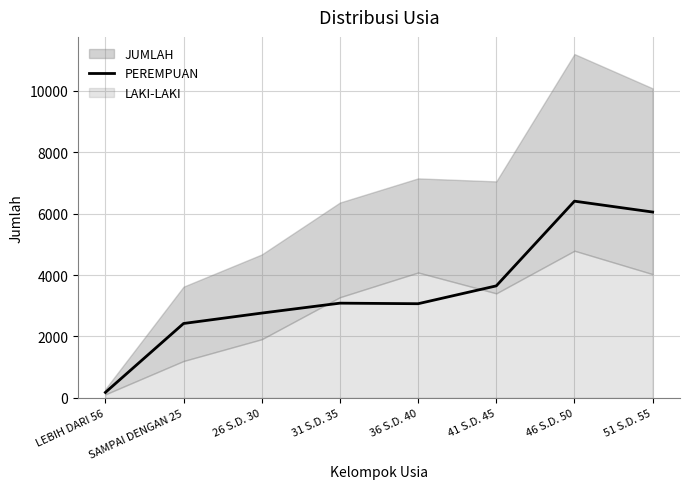

What position from the right is 41 S.D. 45?

3